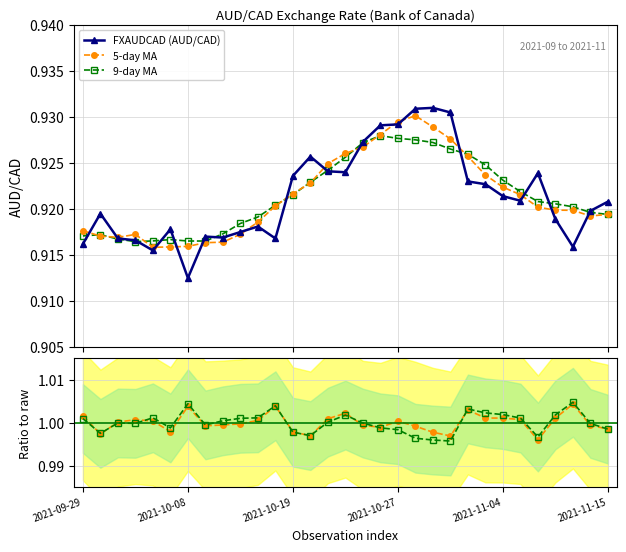

Rank the series at 15 from highest to lowest value.

5-day MA ratio, 9-day MA ratio, 5-day MA, 9-day MA, FXAUDCAD (AUD/CAD)